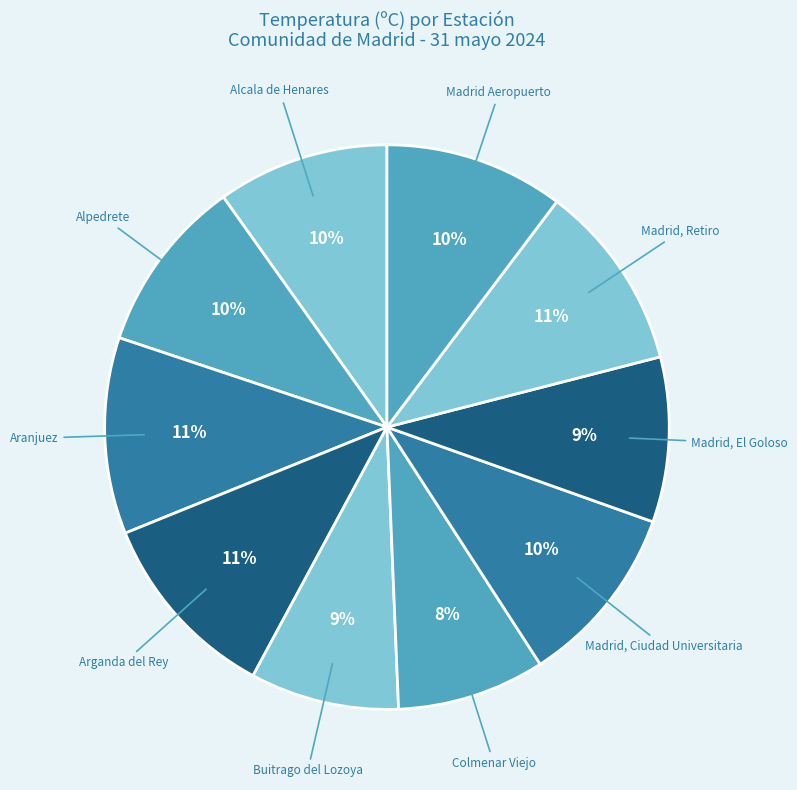

Count the number of slices in the pie.

10